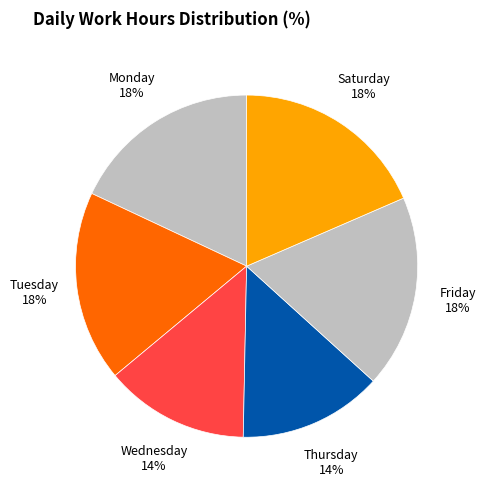

Combined, do Friday and Thursday account for over 50%?

No